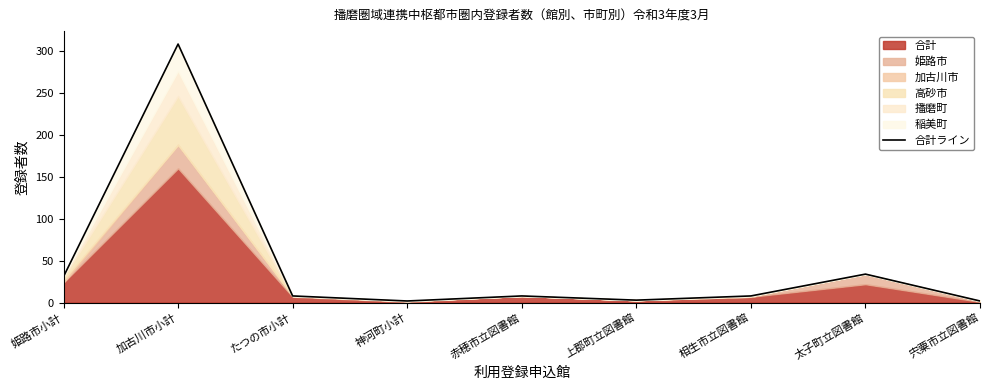

What is the minimum value shown in the chart?

2